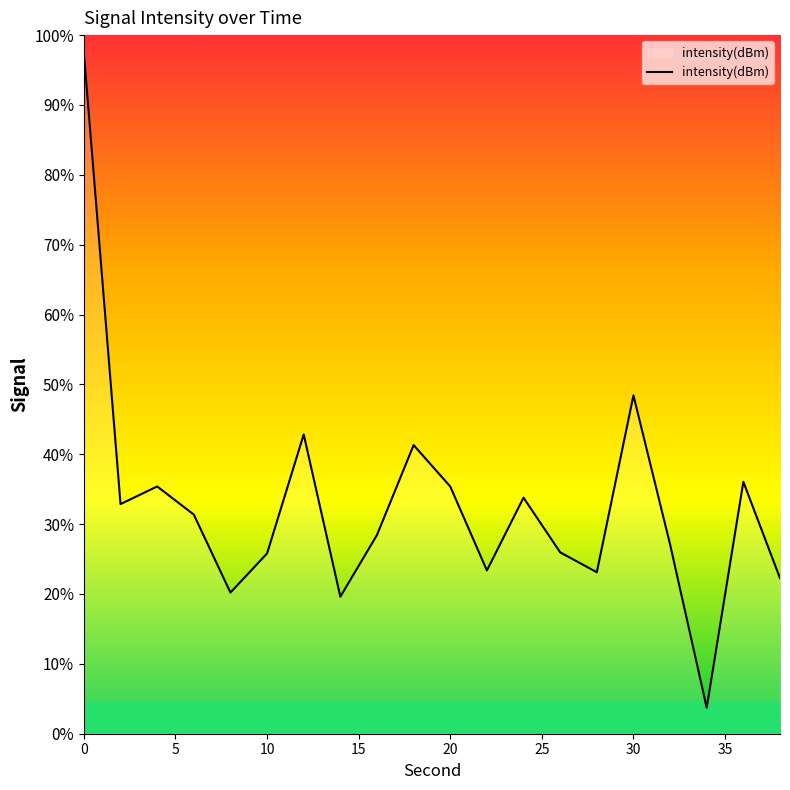

How many categories are shown in the chart?

20